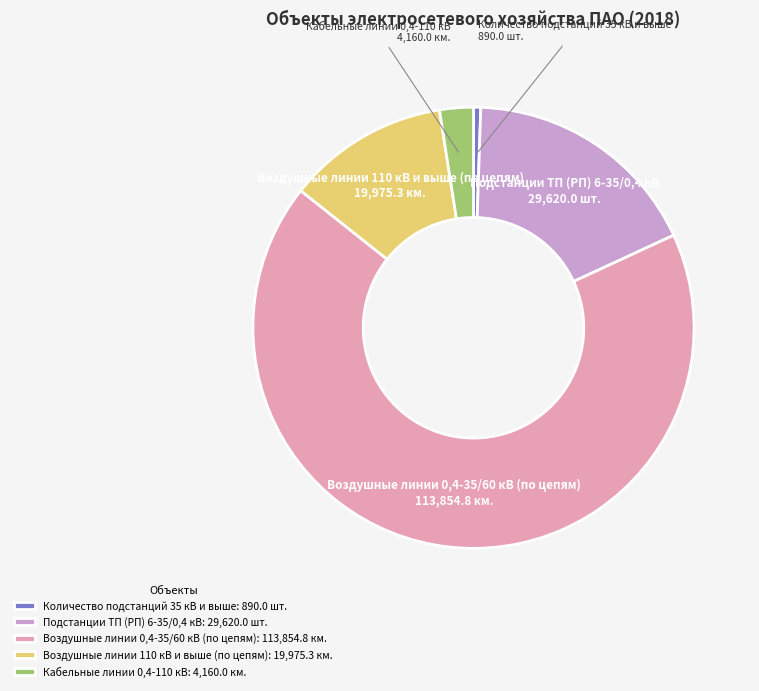

Which slice is the largest?

Воздушные линии 0,4-35/60 кВ (по цепям)